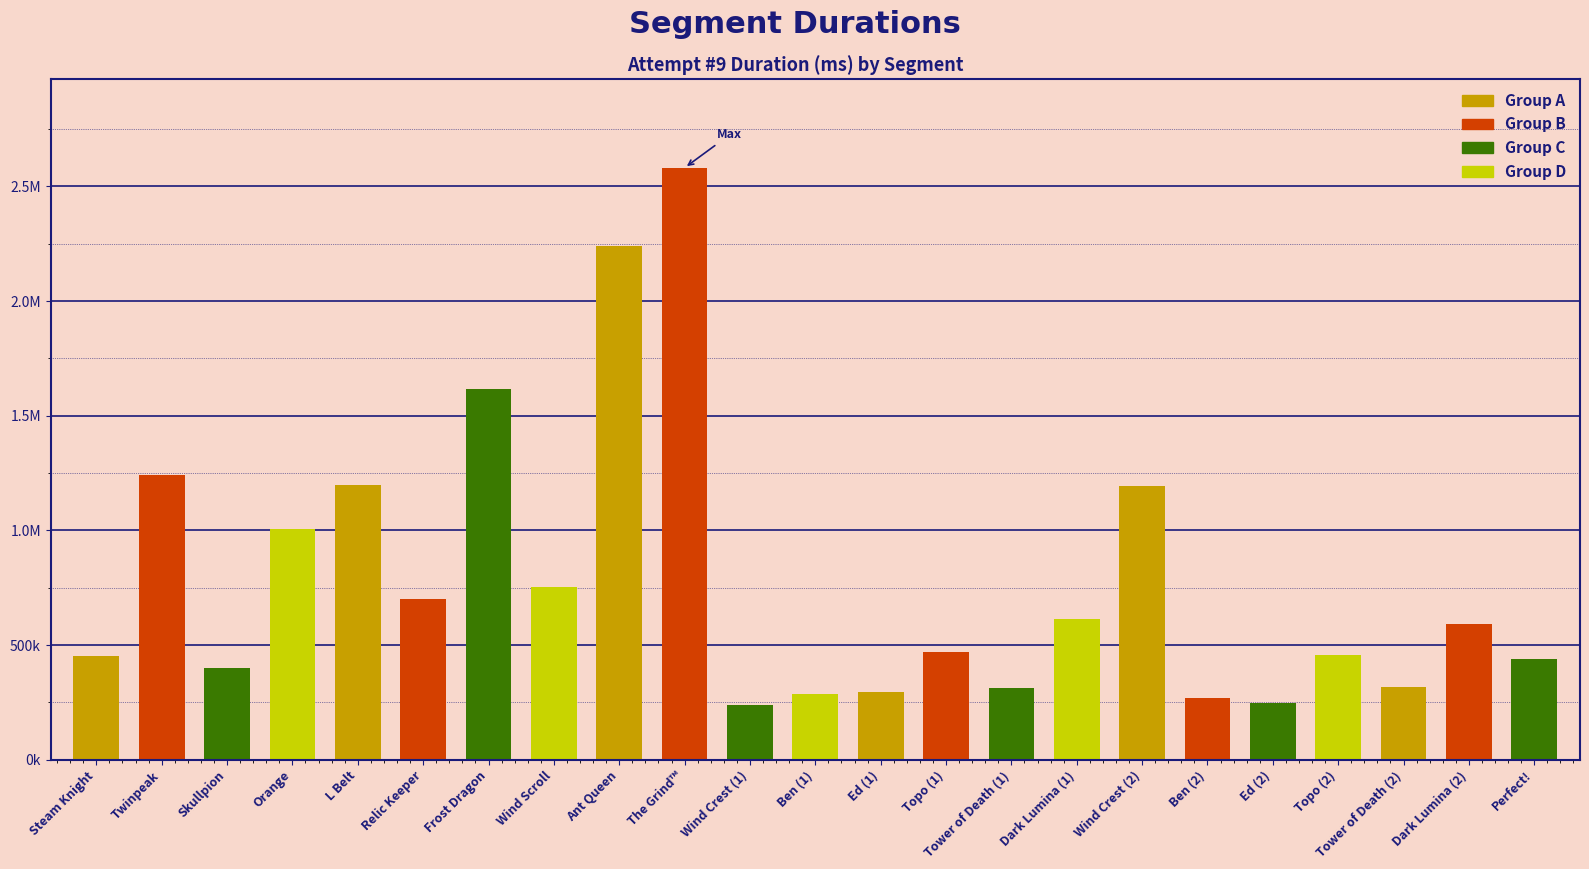

Rank the categories by value from highest to lowest.

The Grind™, Ant Queen, Frost Dragon, Twinpeak, L Belt, Wind Crest (2), Orange, Wind Scroll, Relic Keeper, Dark Lumina (1), Dark Lumina (2), Topo (1), Topo (2), Steam Knight, Perfect!, Skullpion, Tower of Death (2), Tower of Death (1), Ed (1), Ben (1), Ben (2), Ed (2), Wind Crest (1)